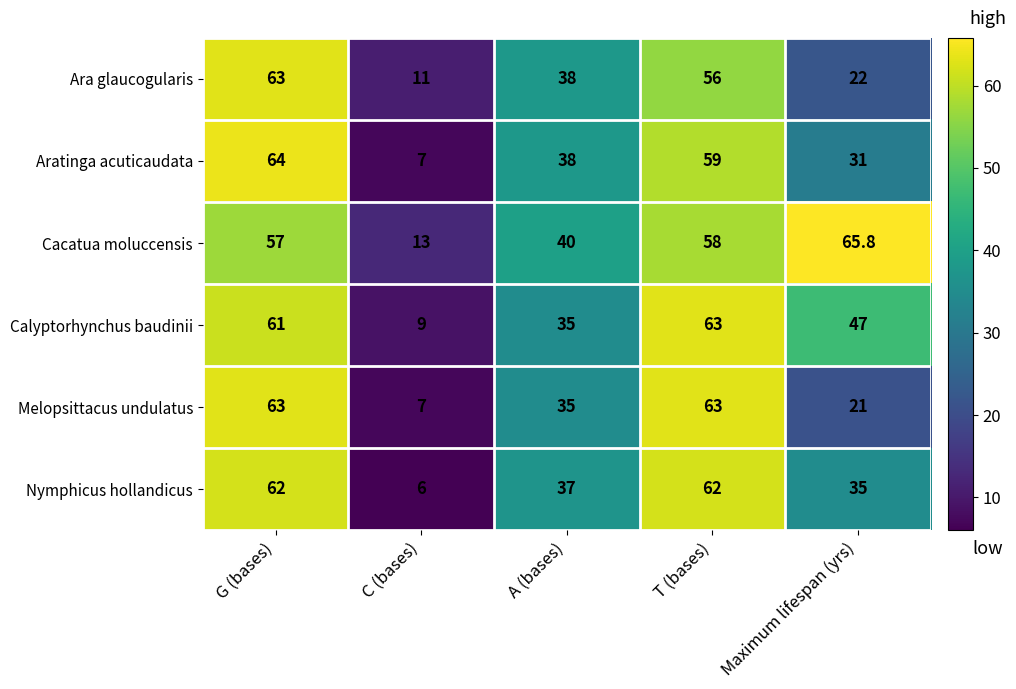

Between G (bases) and C (bases), which series saw the biggest shift?

Aratinga acuticaudata